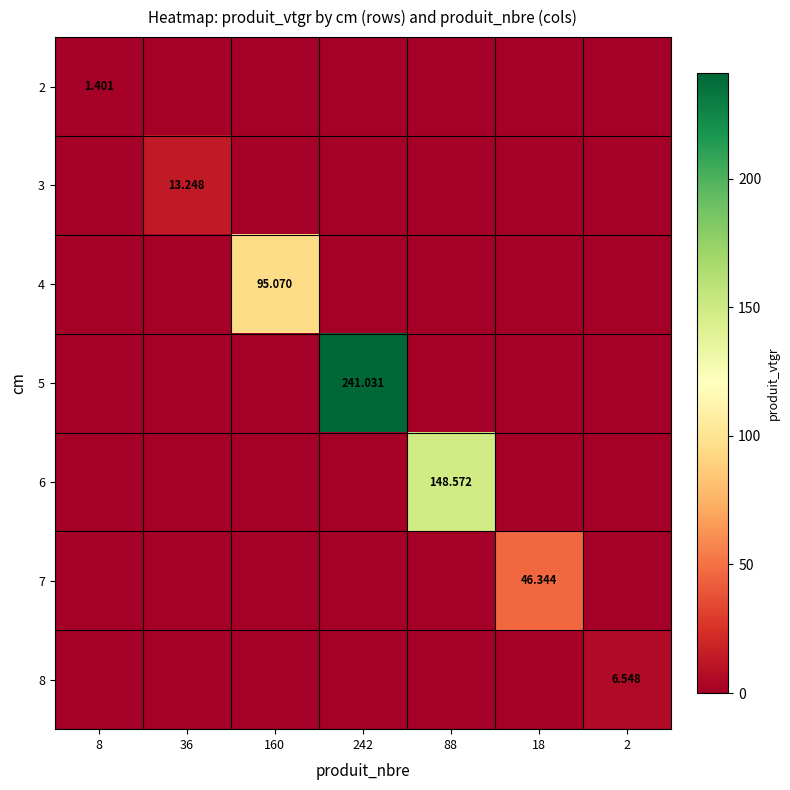

What is the average value of the 6 series?

21.2